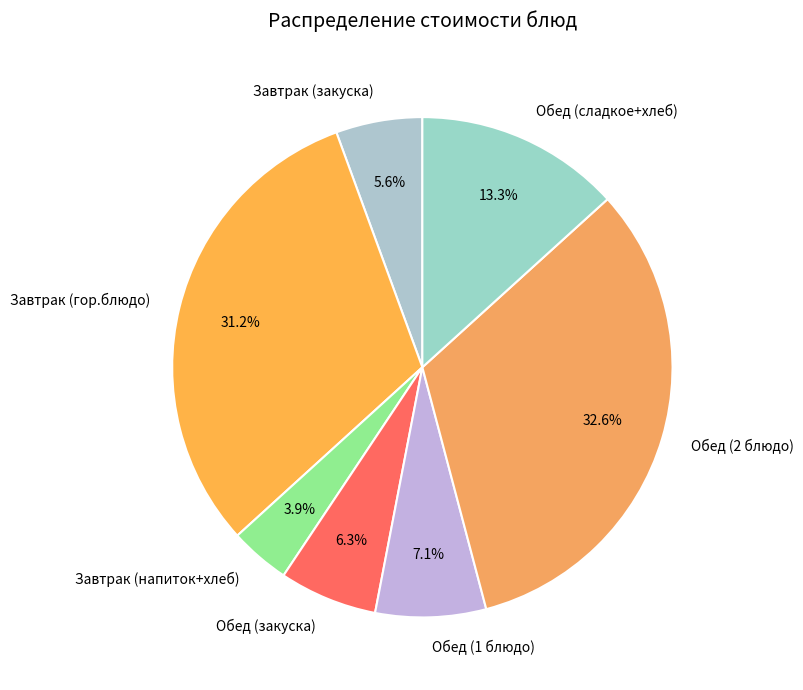

Which category has the smallest portion of the pie?

Завтрак (напиток+хлеб)